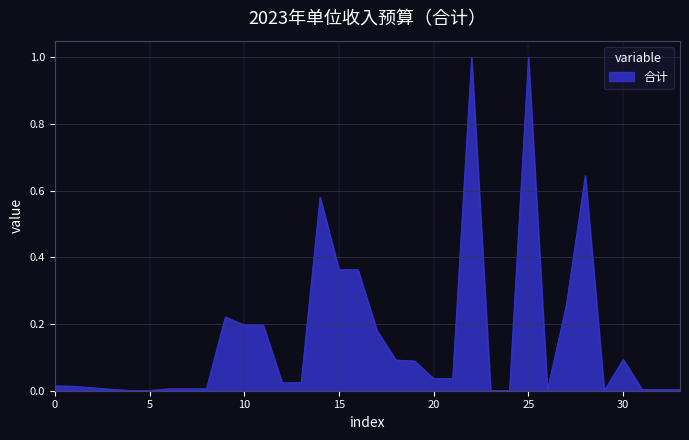

How many lines are shown in the chart?

1